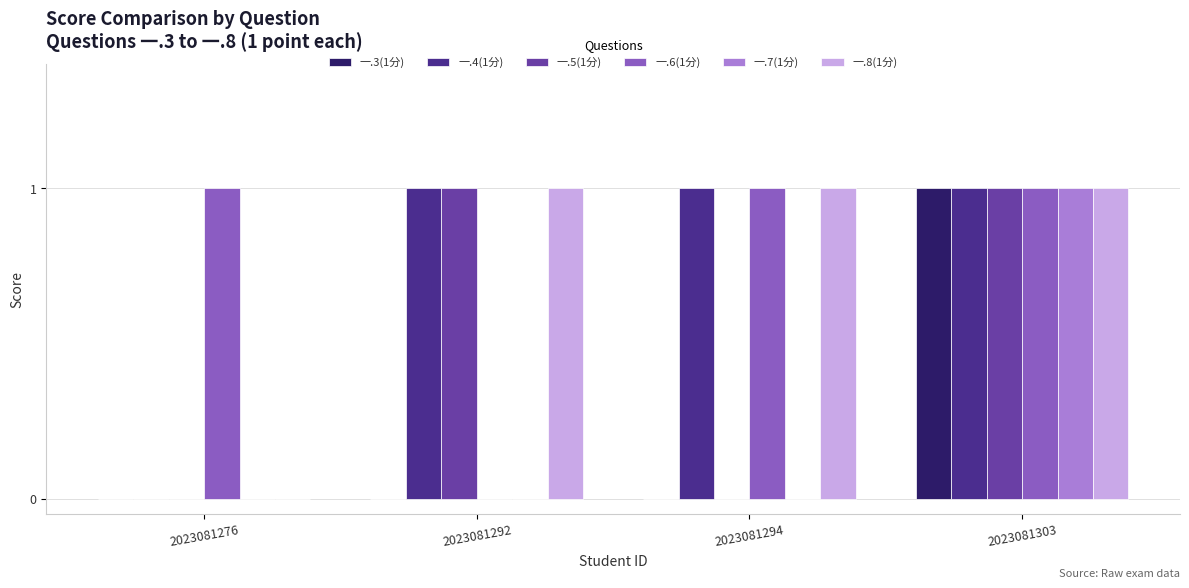

Read the 一.4(1分) value at 2023081303.

1